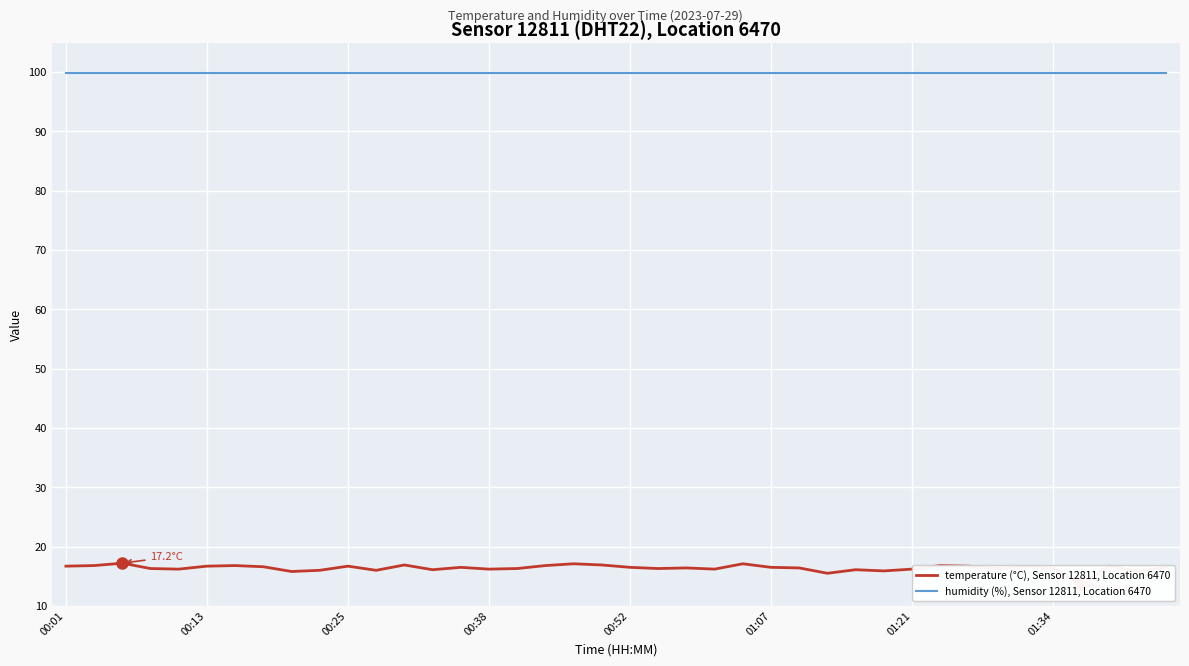

At 36, list the series in order from smallest to largest.

temperature (°C), Sensor 12811, Location 6470, humidity (%), Sensor 12811, Location 6470